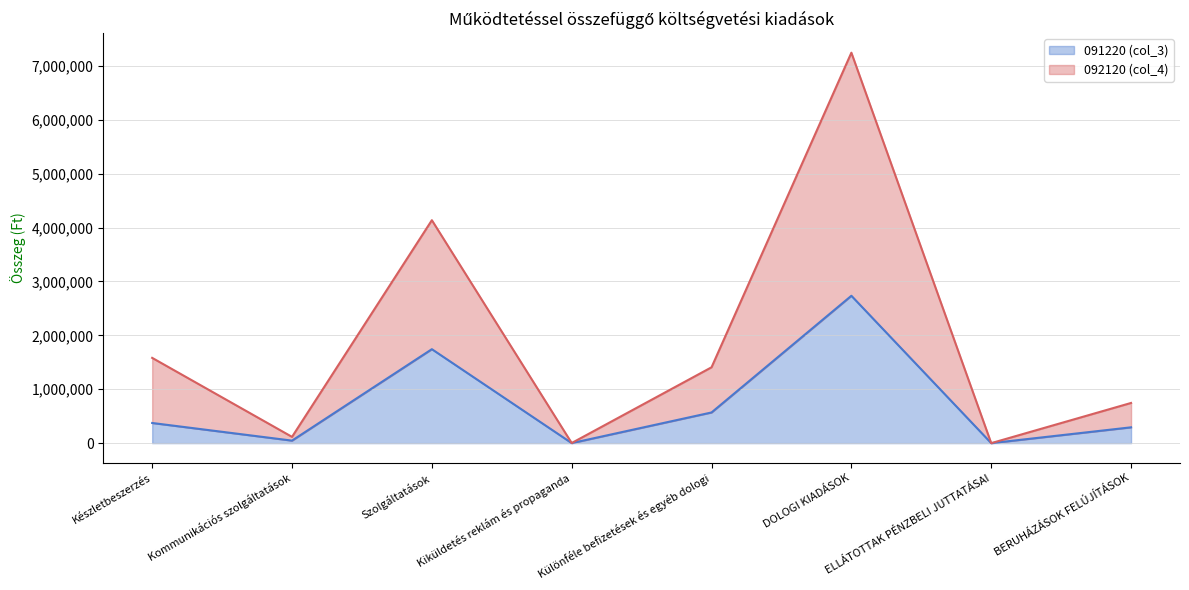

Where is 091220 (col_3) nearest to the value 1366920?

Szolgáltatások